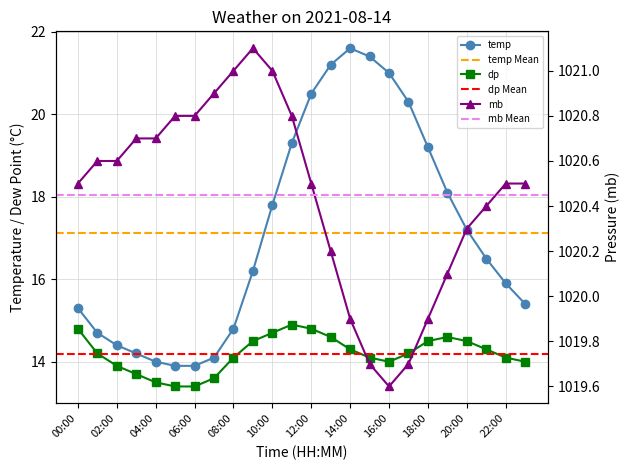

The value of temp at 23:00 is 10.4. True or false?

False